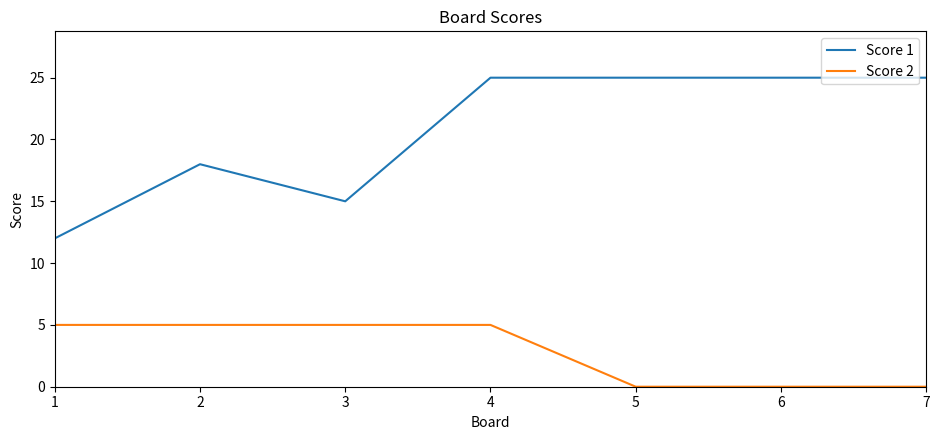

How many lines are shown in the chart?

2